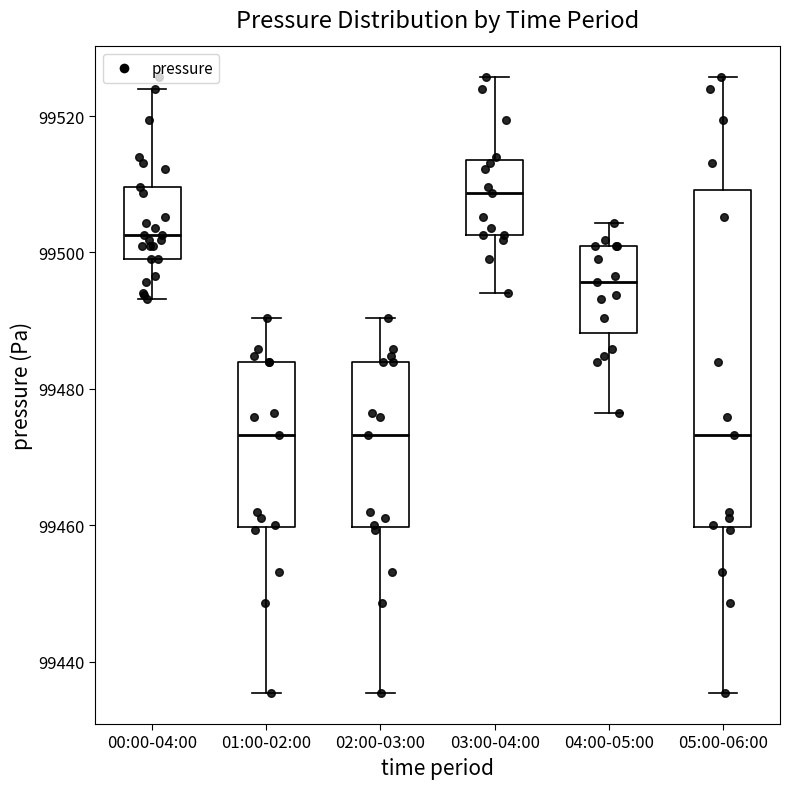

Reading left to right, transcribe this box plot: for each box, give where its median line is, the range the box spans, and where its two whiskers end, as read against the y-axis. The values are not printed on the chart, so give them approximately, as read against the axis.

00:00-04:00: median 99502, box 99498 to 99510, whiskers 99494 to 99524
01:00-02:00: median 99474, box 99460 to 99484, whiskers 99436 to 99490
02:00-03:00: median 99474, box 99460 to 99484, whiskers 99436 to 99490
03:00-04:00: median 99508, box 99502 to 99514, whiskers 99494 to 99526
04:00-05:00: median 99496, box 99488 to 99500, whiskers 99476 to 99504
05:00-06:00: median 99474, box 99460 to 99510, whiskers 99436 to 99526